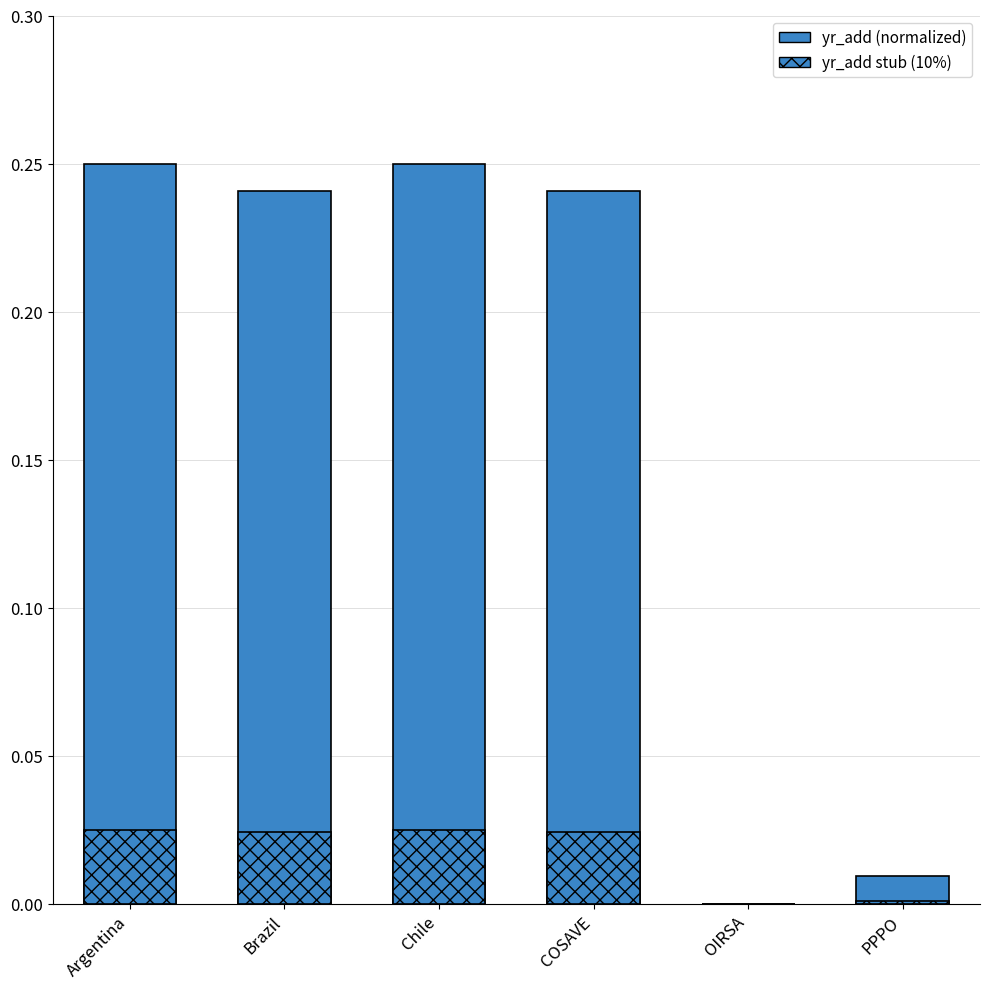

How many values in the yr_add stub (10%) series exceed 0?

5